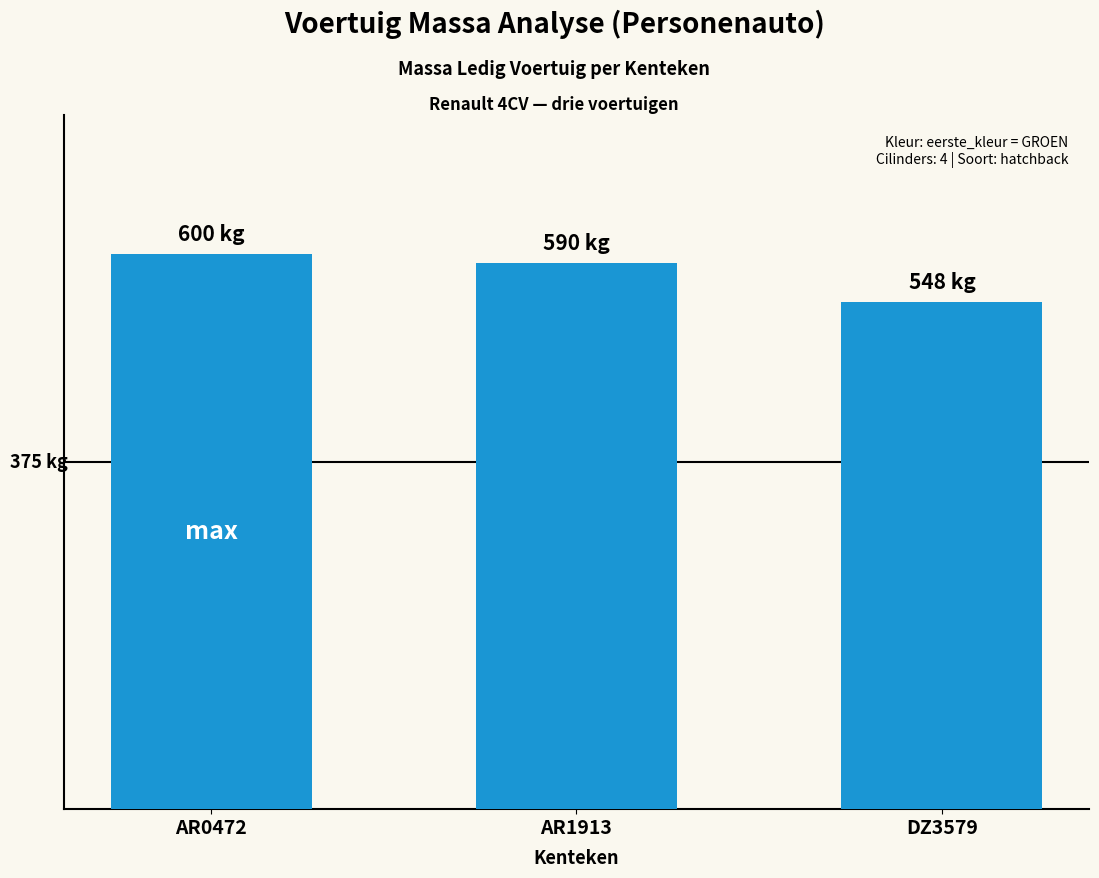

Does the chart contain any negative values?

No